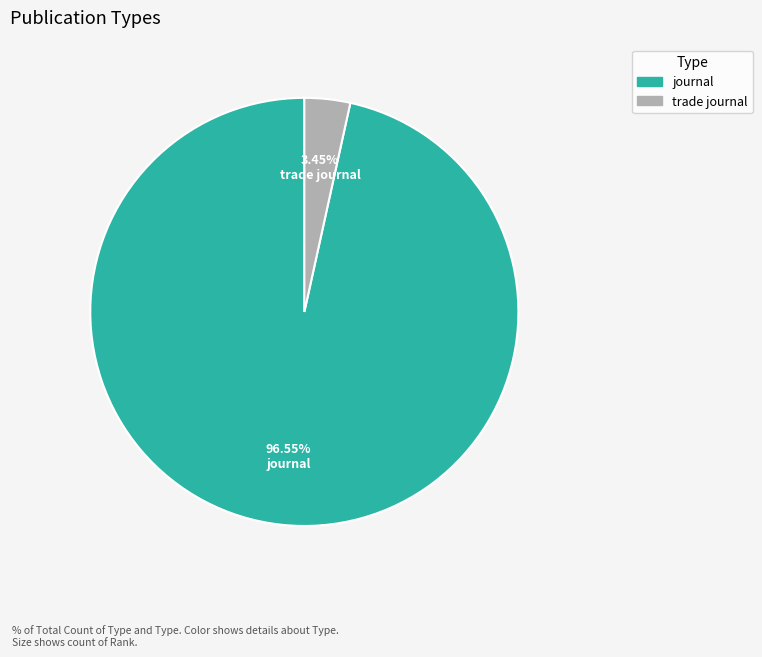

Which category accounts for the majority?

journal